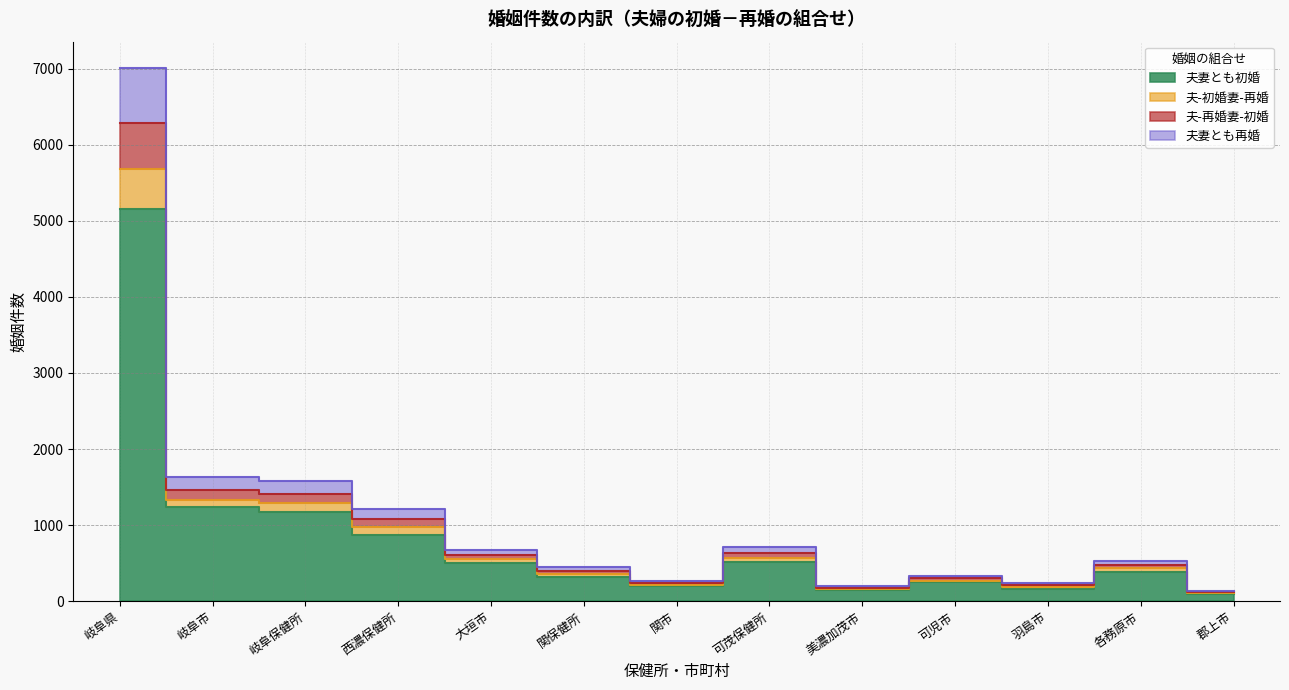

True or false: 夫-初婚妻-再婚 and 夫妻とも再婚 intersect in this chart.

False